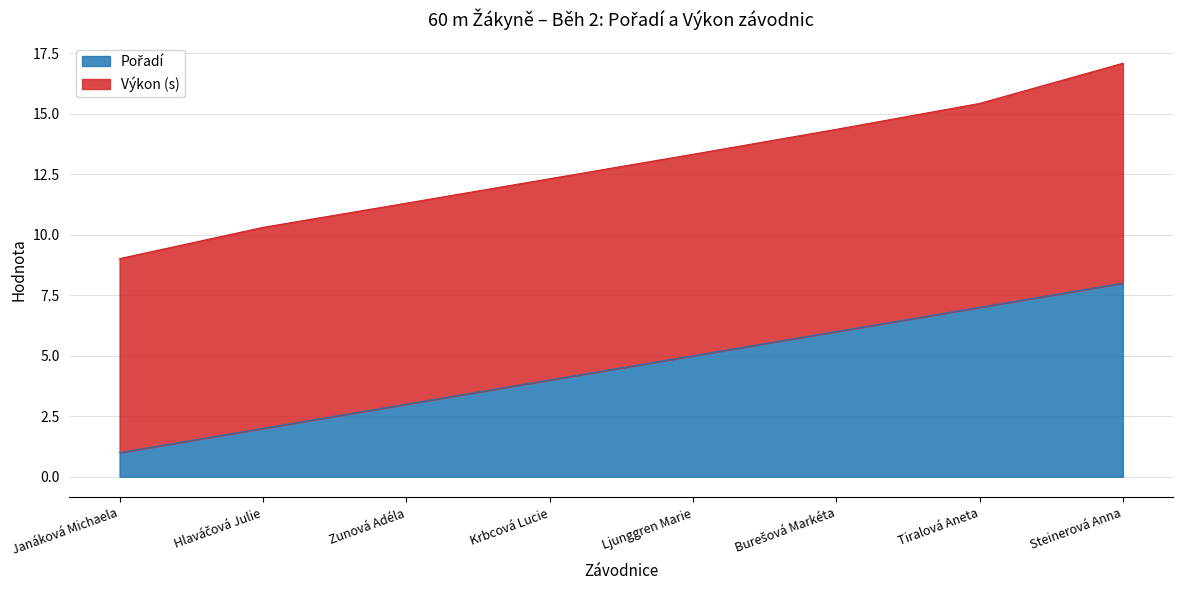

What is the total value across all series at Ljunggren Marie?

13.3